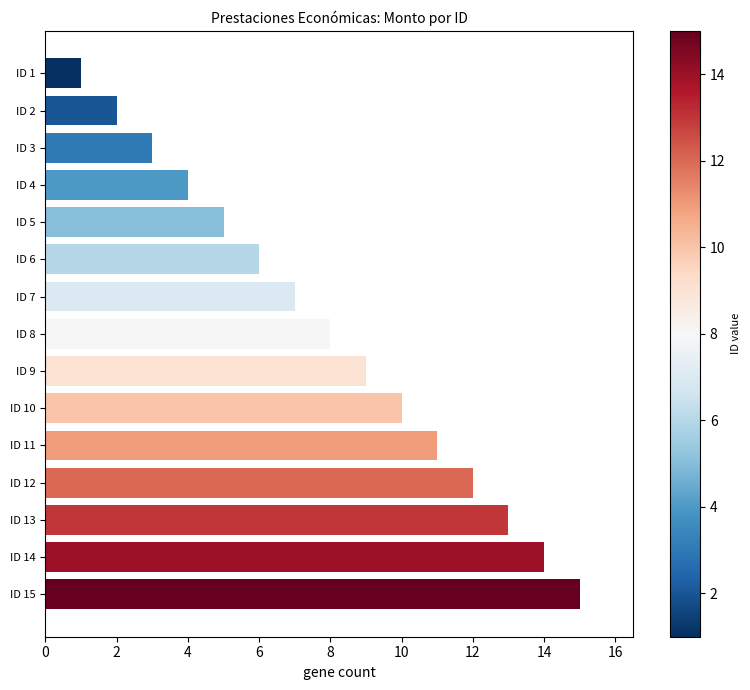

How many data points does each series have?

15